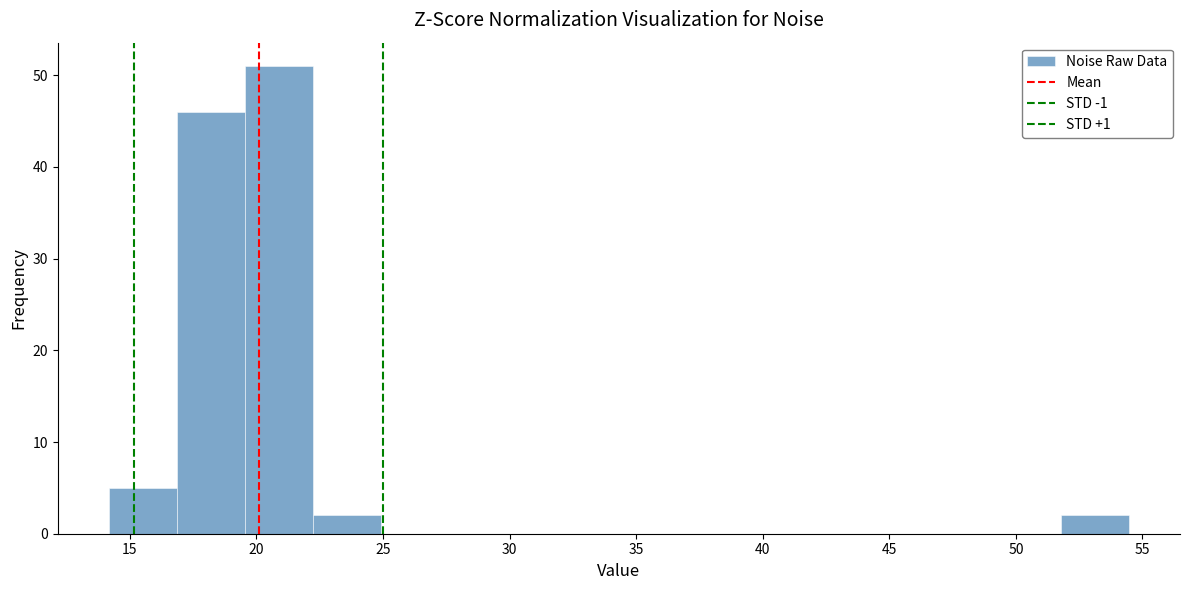

Over which range of the x-axis is the bar tallest?

19.5 to 22.0